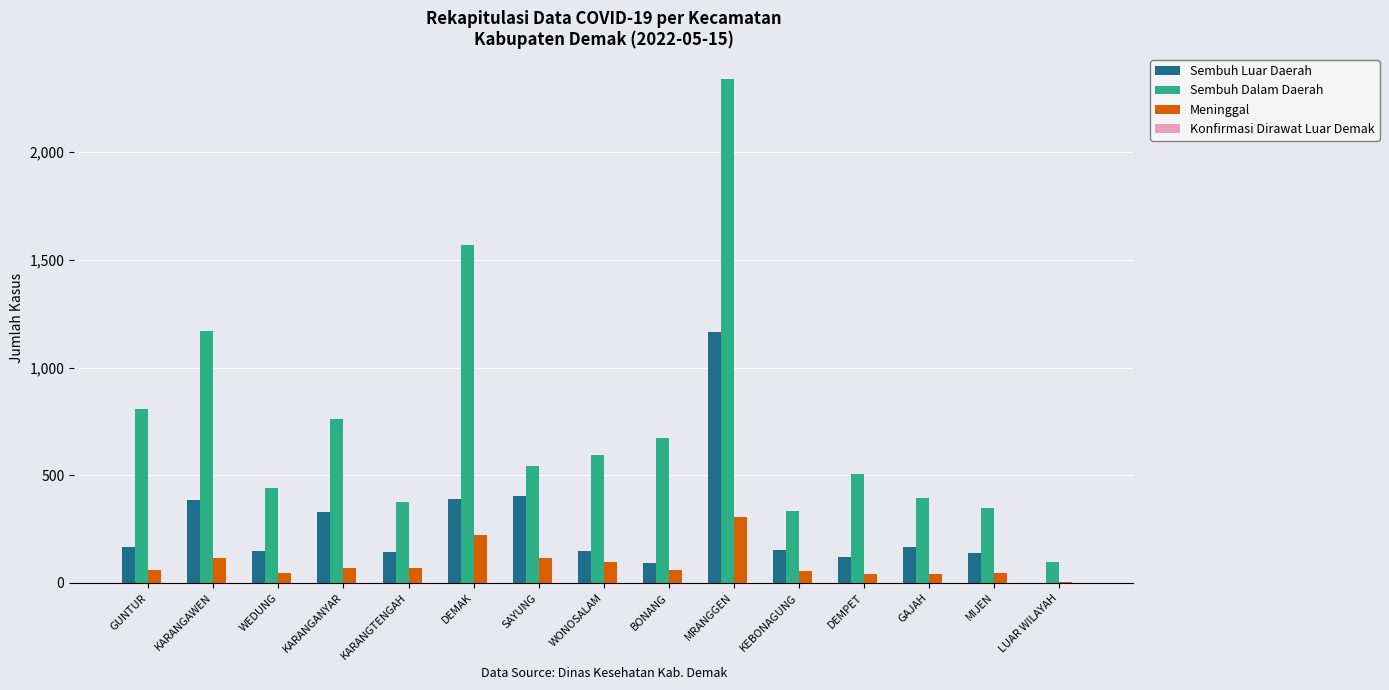

Which label corresponds to the largest value in the chart?

MRANGGEN